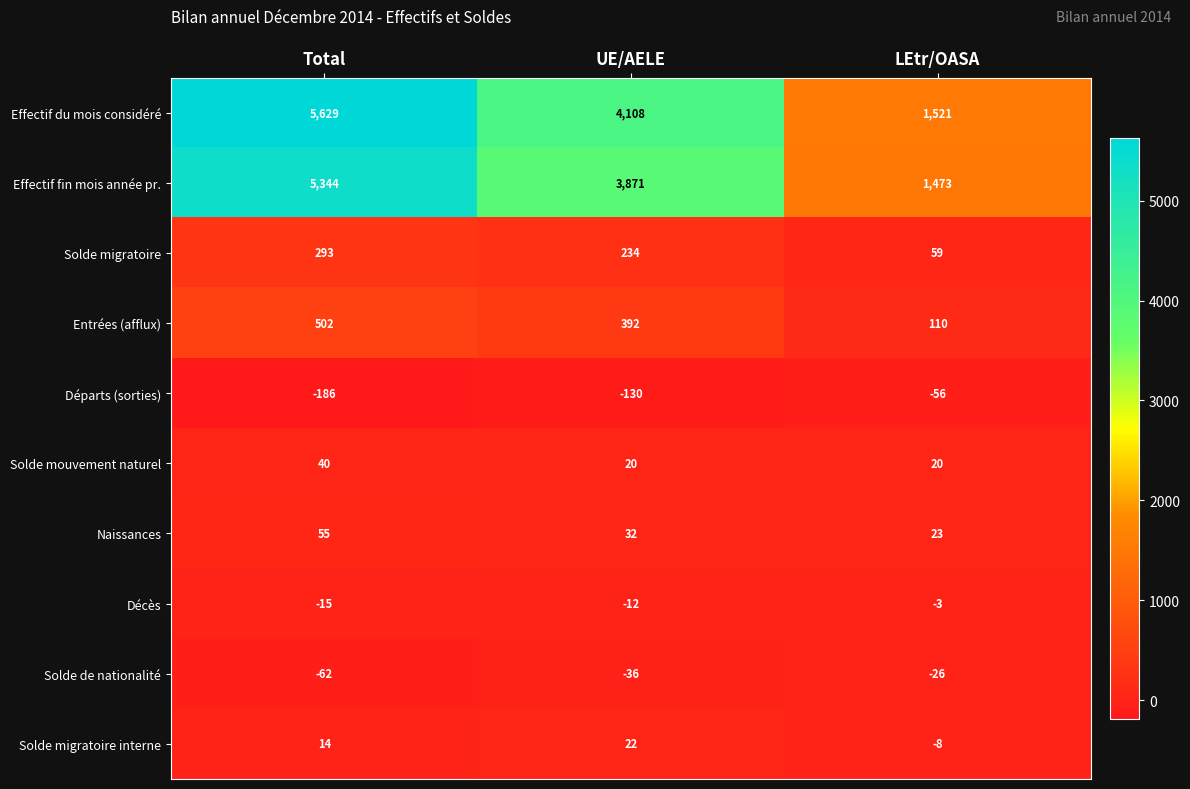

Reading left to right, what are all the values shown in this chart?

Effectif du mois considéré: Total=5629	UE/AELE=4108	LEtr/OASA=1521
Effectif fin mois année pr.: Total=5344	UE/AELE=3871	LEtr/OASA=1473
Solde migratoire: Total=293	UE/AELE=234	LEtr/OASA=59
Entrées (afflux): Total=502	UE/AELE=392	LEtr/OASA=110
Départs (sorties): Total=-186	UE/AELE=-130	LEtr/OASA=-56
Solde mouvement naturel: Total=40	UE/AELE=20	LEtr/OASA=20
Naissances: Total=55	UE/AELE=32	LEtr/OASA=23
Décès: Total=-15	UE/AELE=-12	LEtr/OASA=-3
Solde de nationalité: Total=-62	UE/AELE=-36	LEtr/OASA=-26
Solde migratoire interne: Total=14	UE/AELE=22	LEtr/OASA=-8